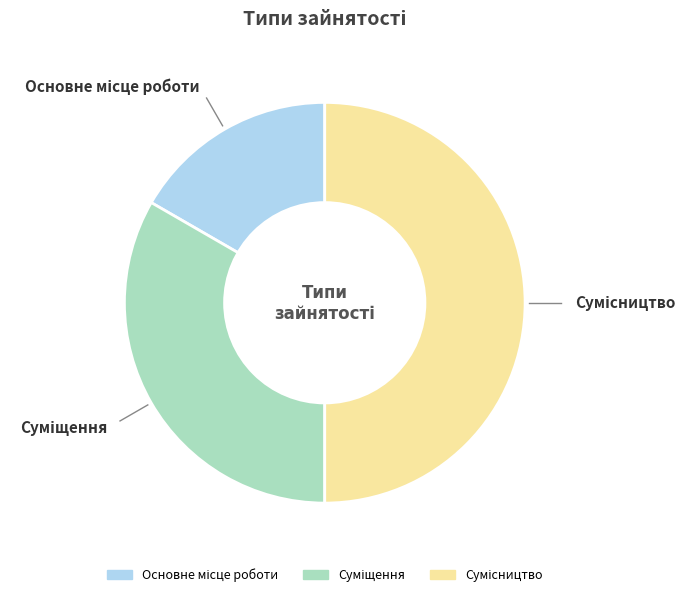

Combined, what portion of the pie is Основне місце роботи and Суміщення?

50.0%